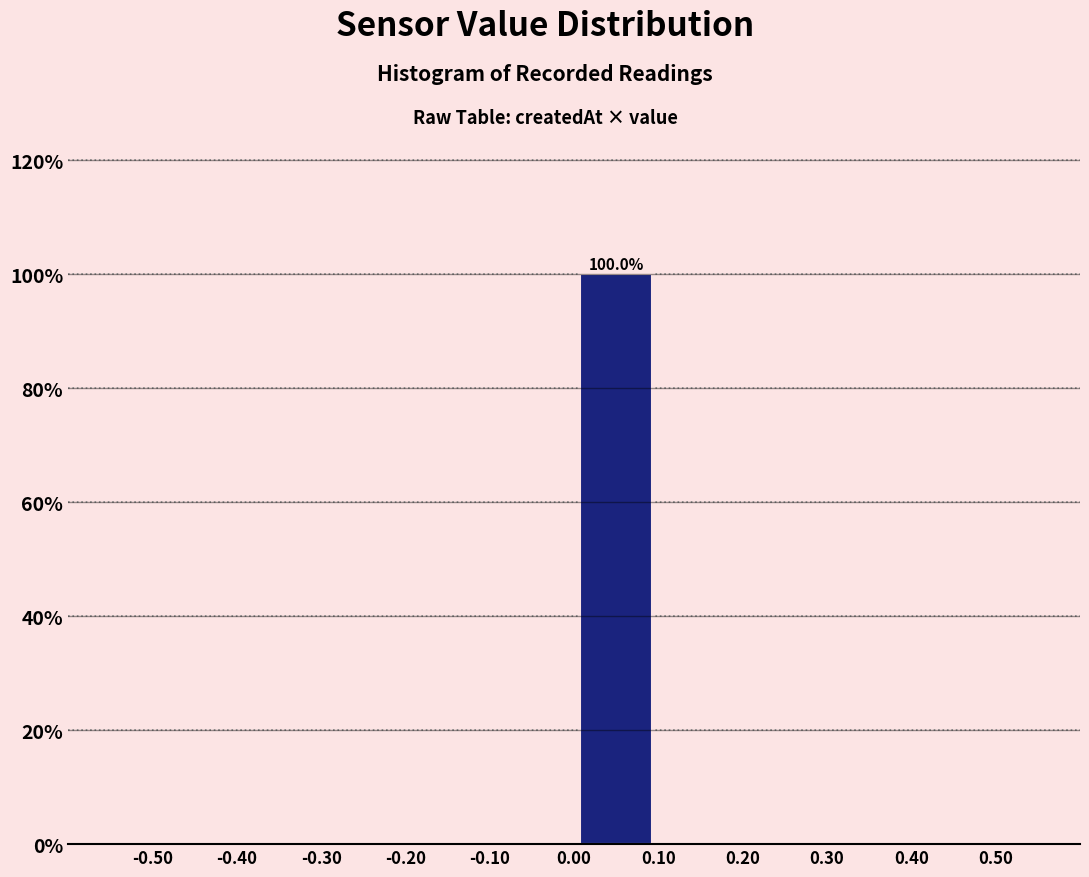

Which range on the x-axis has the tallest bar?

0.00 to 0.10